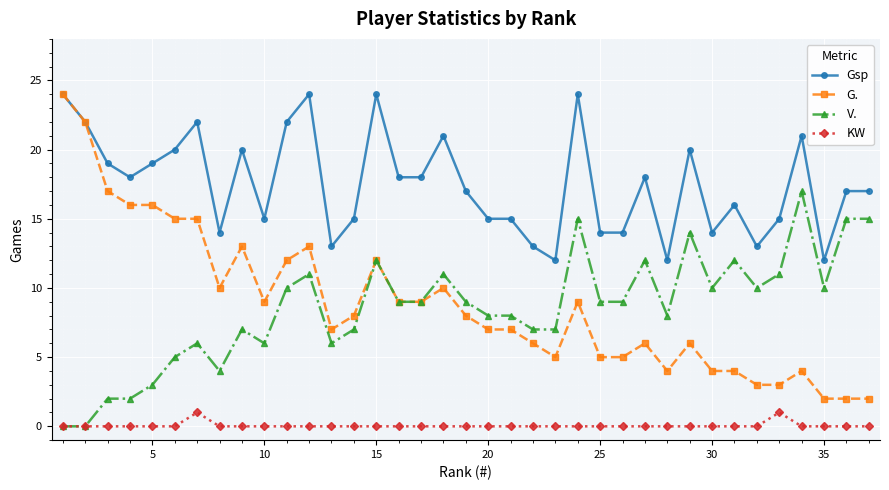

True or false: Gsp and KW intersect in this chart.

False